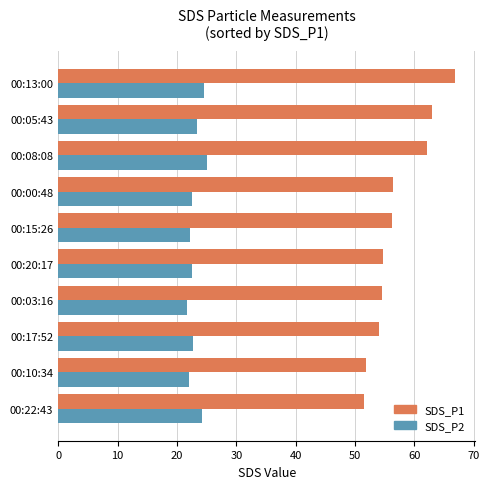

What is the greatest value displayed?

66.9